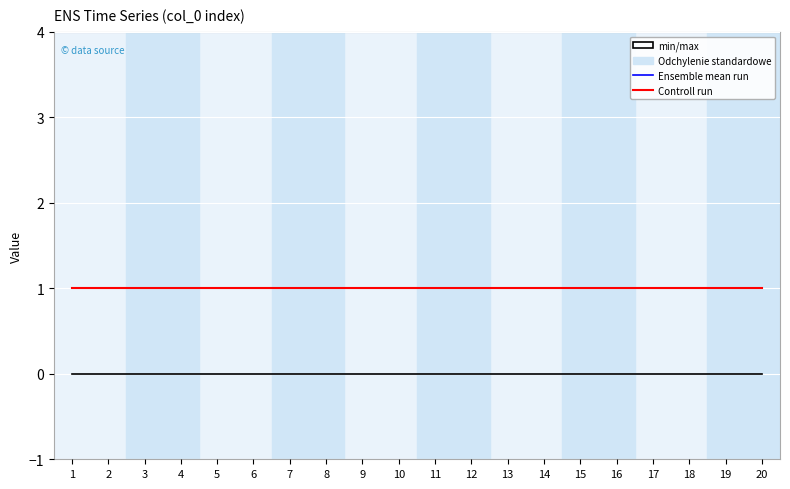

How many lines are shown in the chart?

2